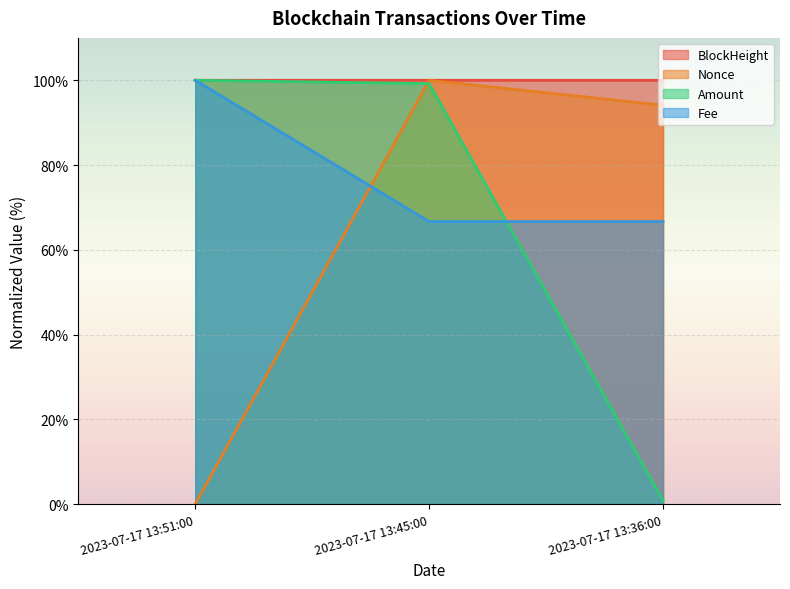

At which label does Nonce first exceed 94?

2023-07-17 13:45:00